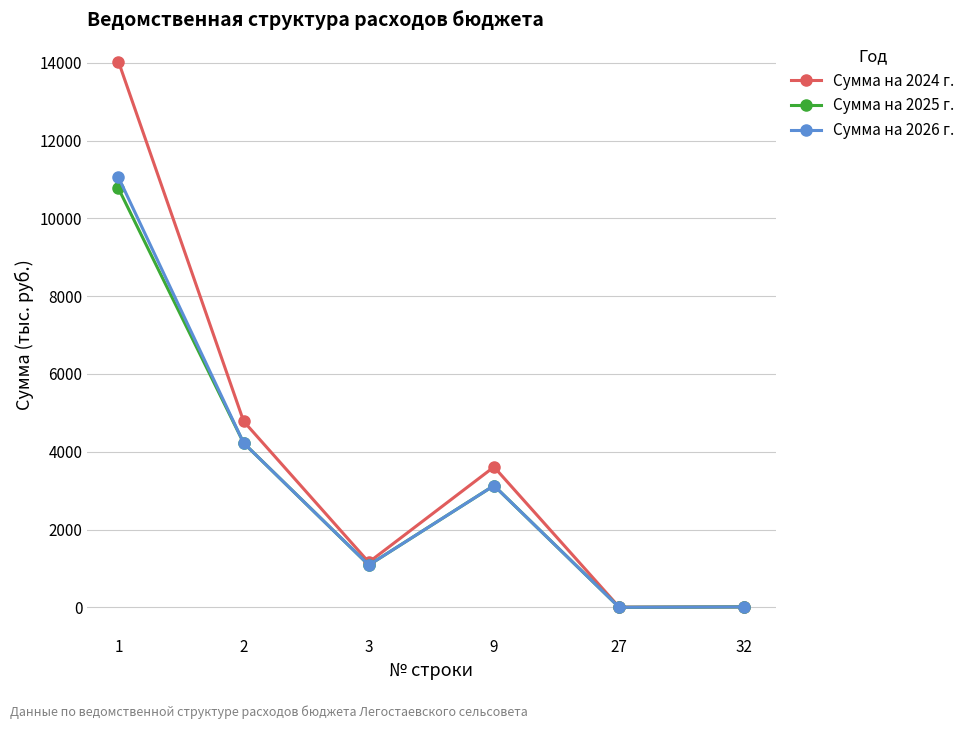

What is the total value across all series at 27?

4.0